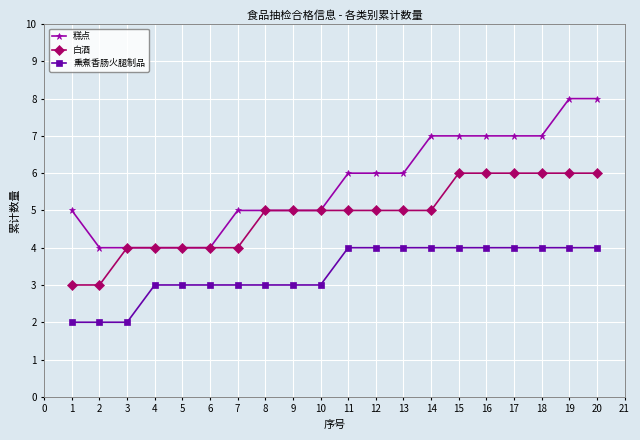

Which series has the widest spread of values?

糕点